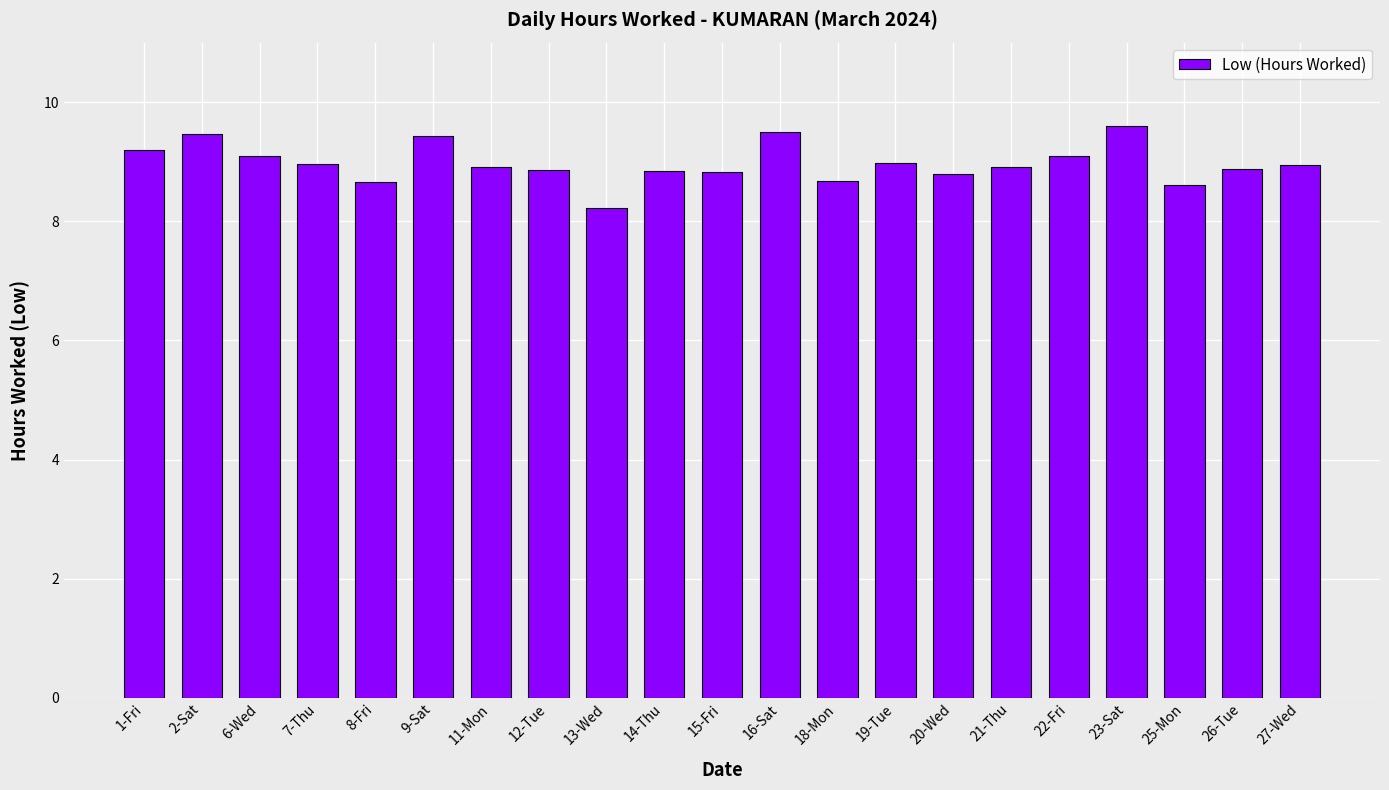

The chart shows a value of 11.8 at 7-Thu. True or false?

False